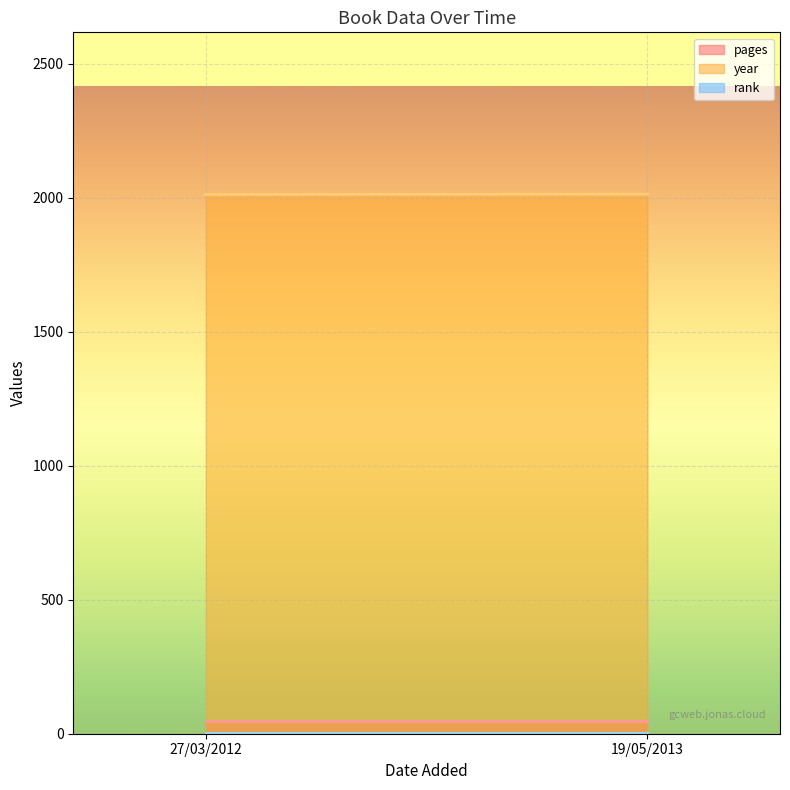

How many categories are shown in the chart?

2